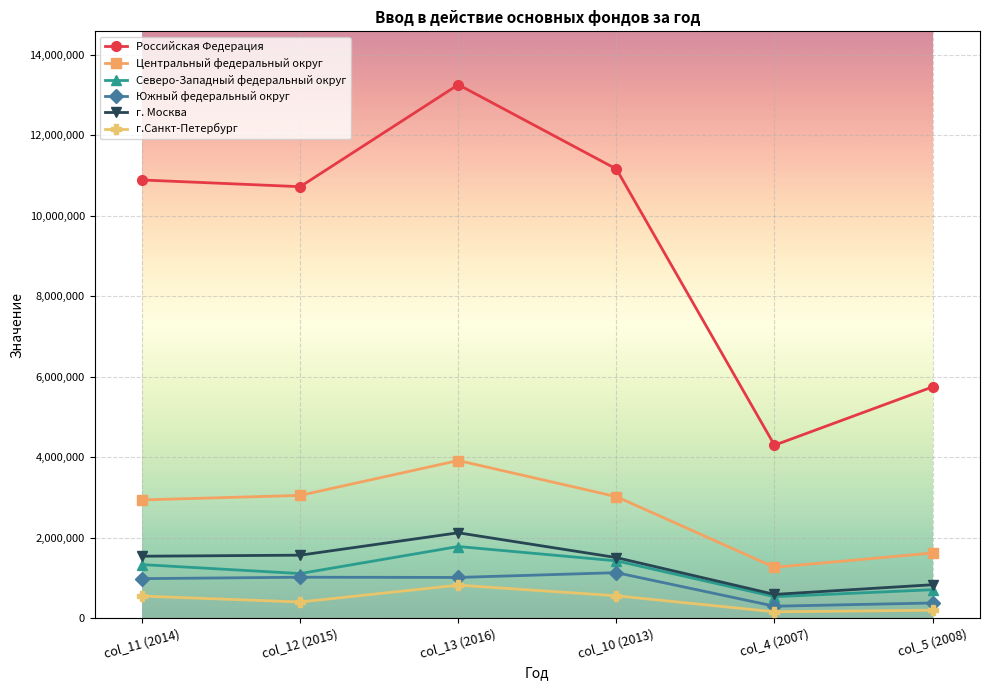

In г.Санкт-Петербург, how many points are higher than both neighbors (excluding endpoints)?

1